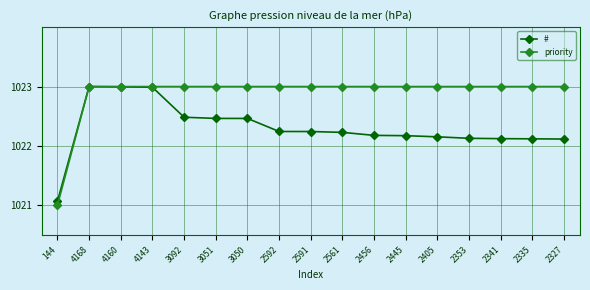

At how many categories does at least one series exceed 1022?

16